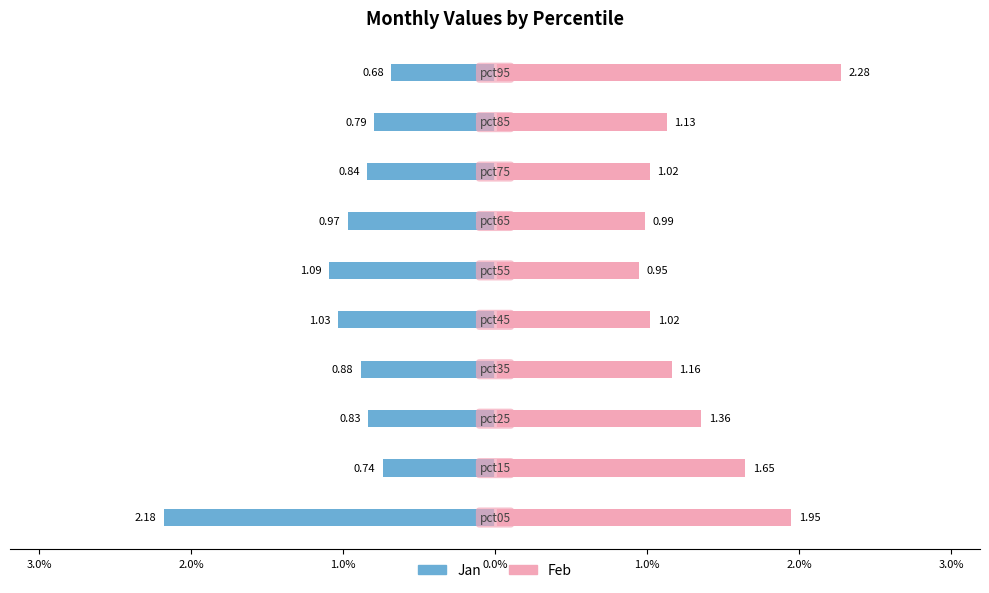

Count the number of data series in this chart.

2